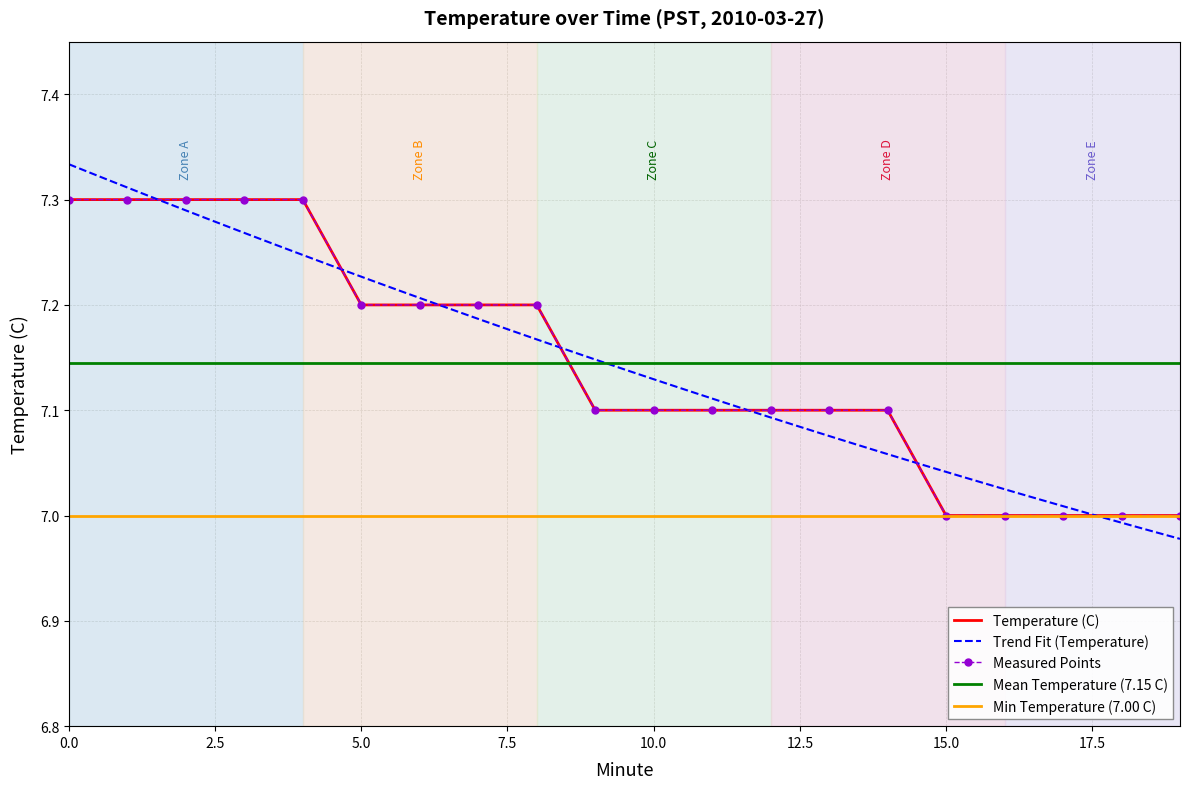

Which label corresponds to the smallest value in the chart?

15